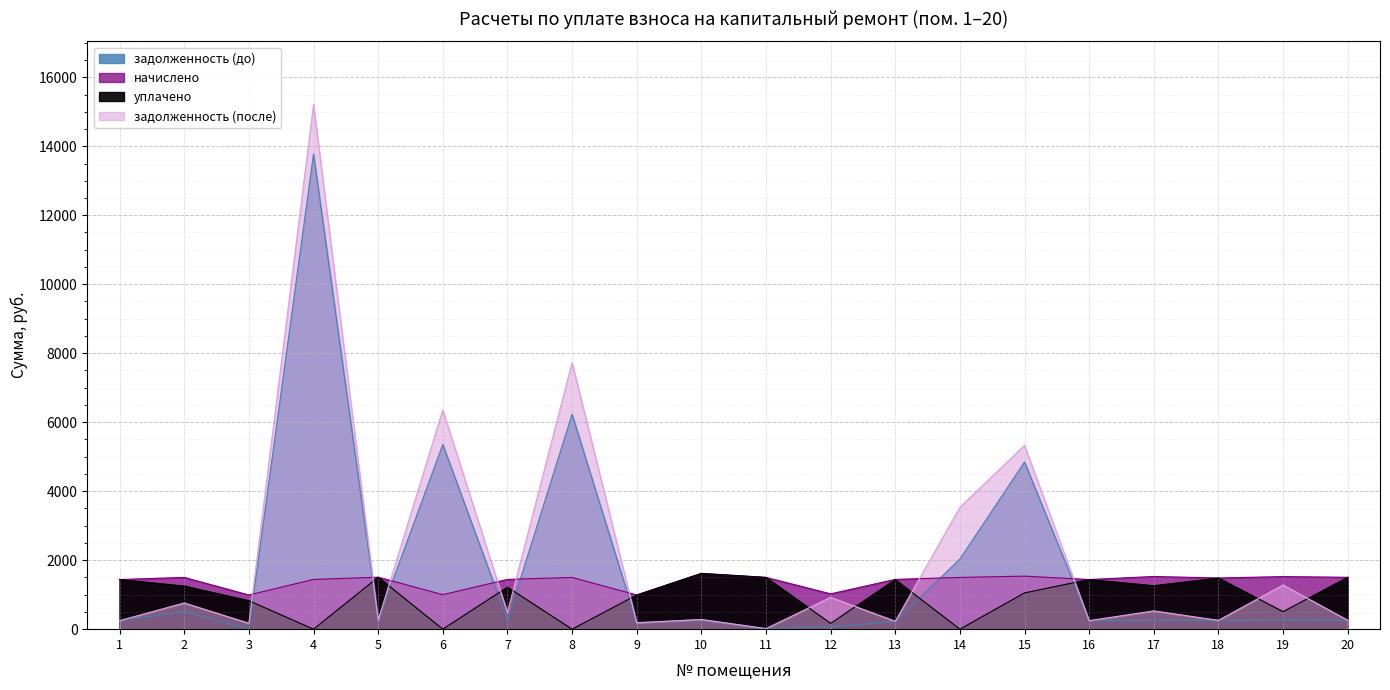

Does the chart display data point markers on the line(s)?

No